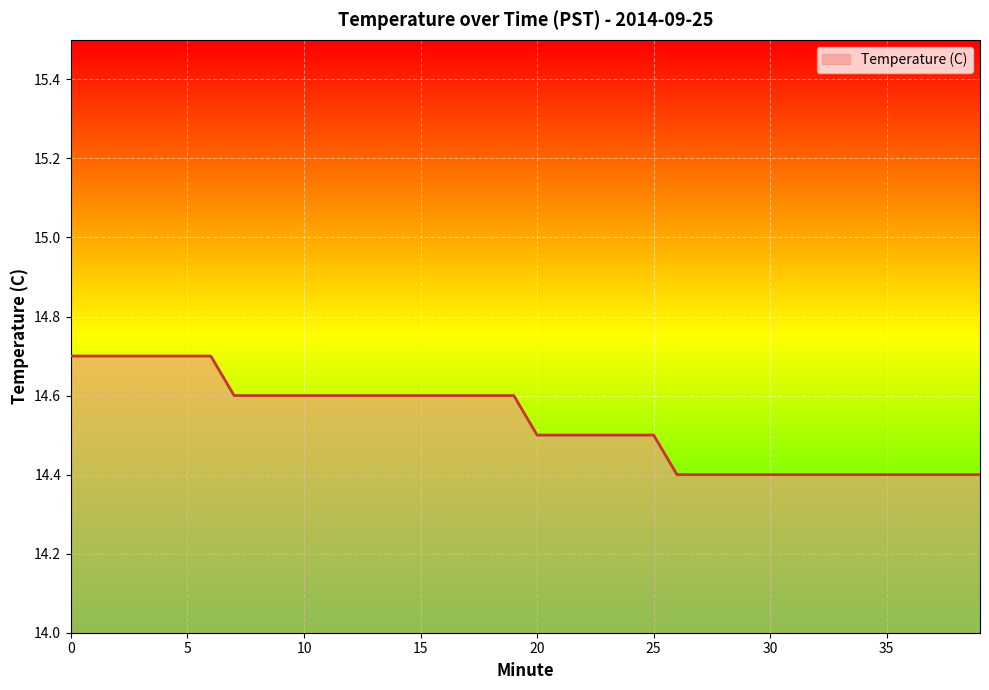

How many values are between 14 and 15?

40